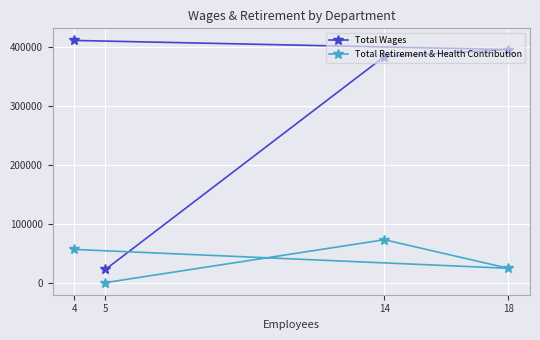

True or false: Total Wages and Total Retirement & Health Contribution cross at least once.

False